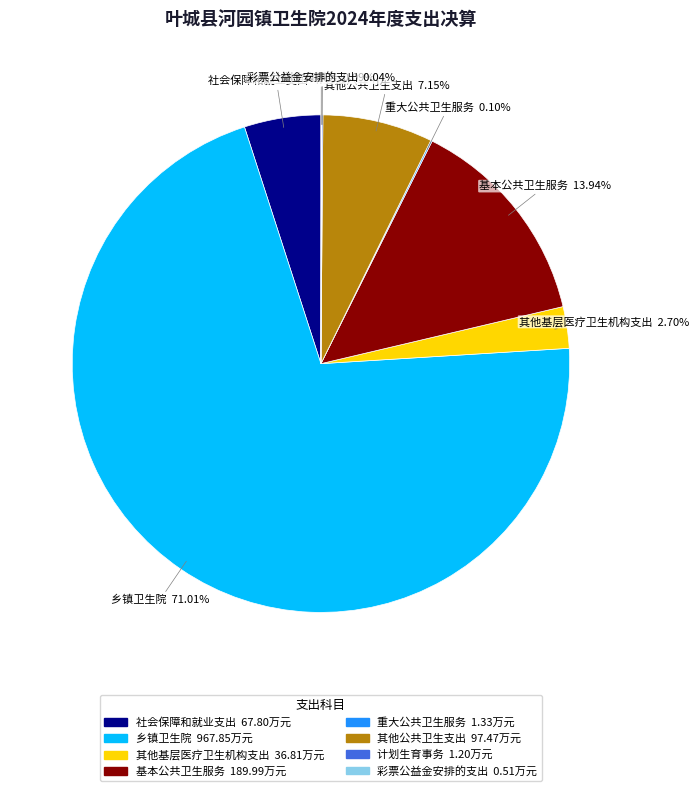

Which slice represents more than half of the pie?

乡镇卫生院